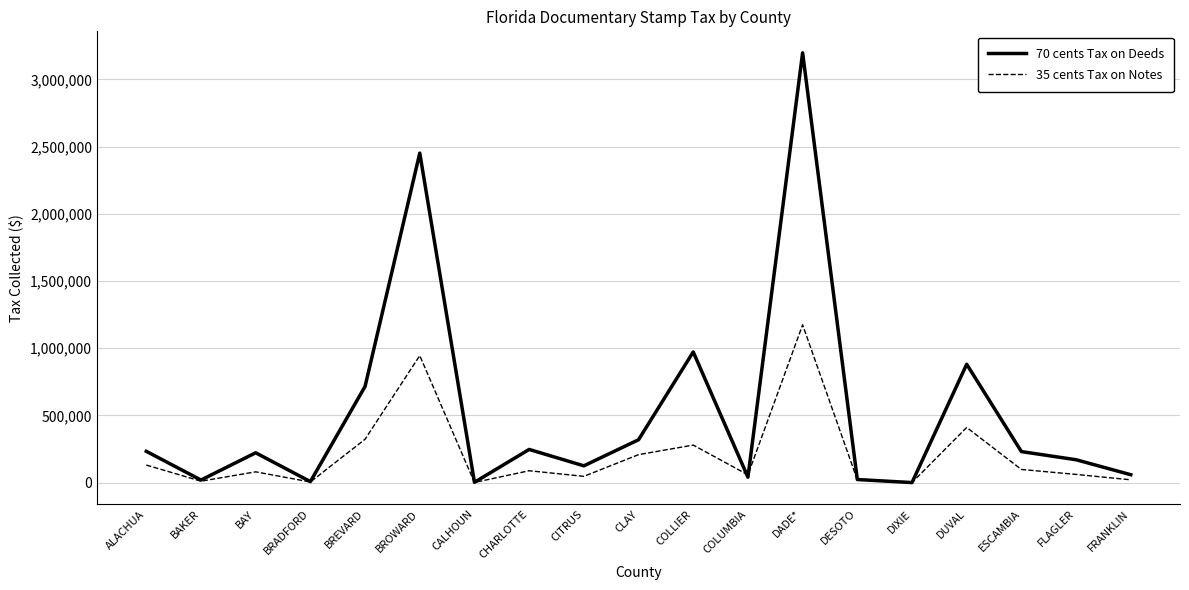

How many series are shown in this chart?

2